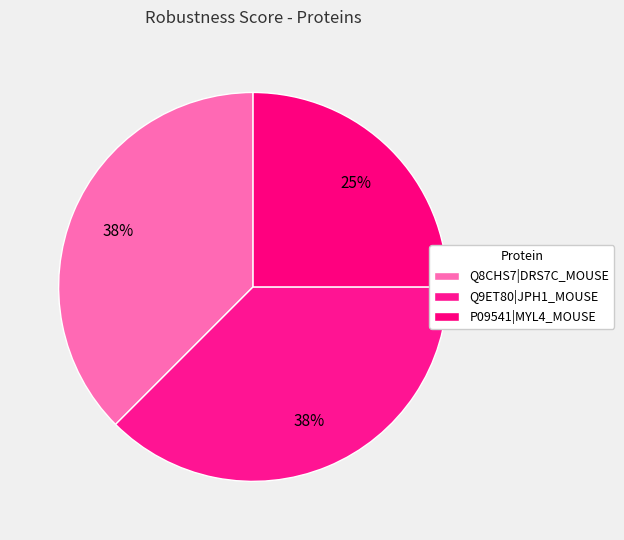

How many segments does this pie chart have?

3